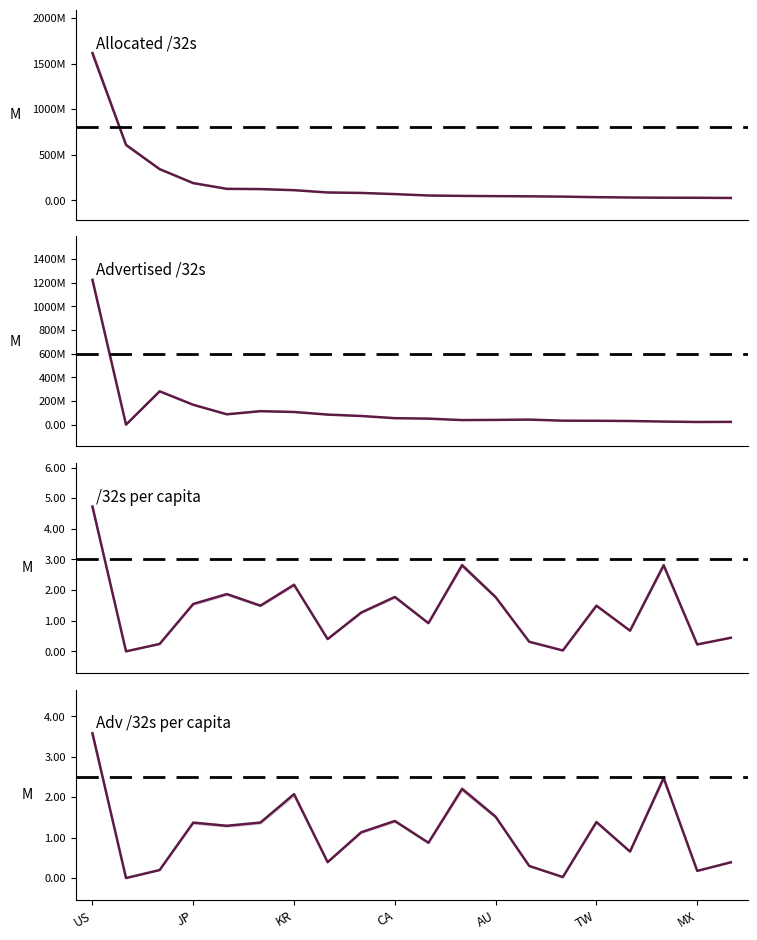

True or false: Advertised /32s and Adv /32s per capita cross at least once.

False